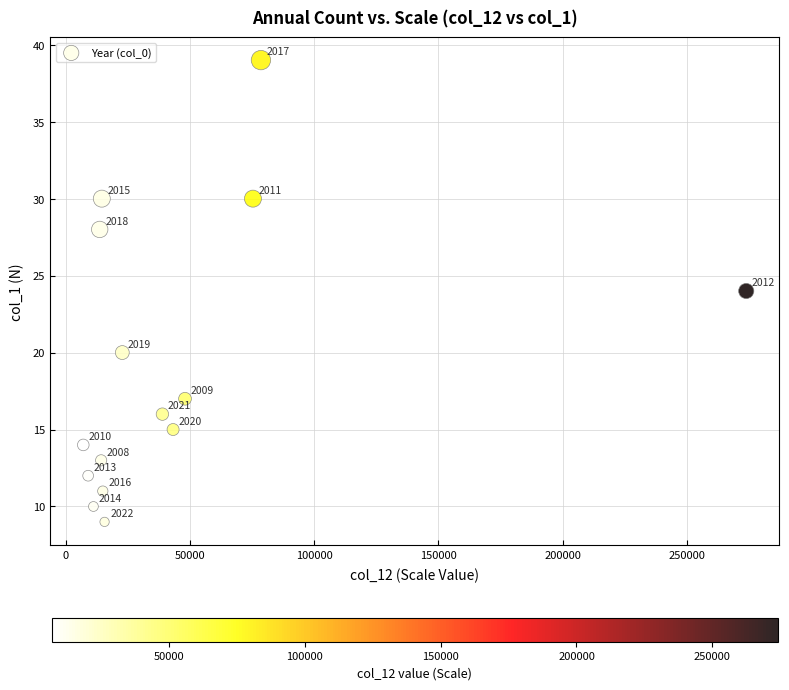

What is the range of Y values (max minus min)?

30